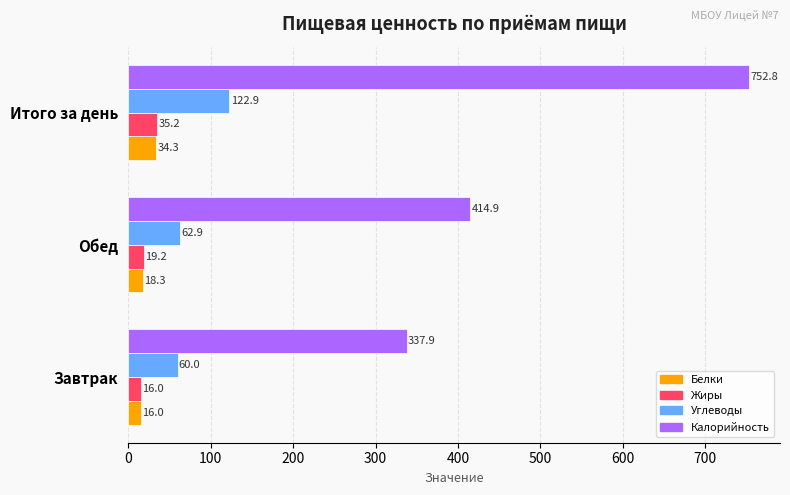

Which category has the lowest value in the Белки series?

Завтрак